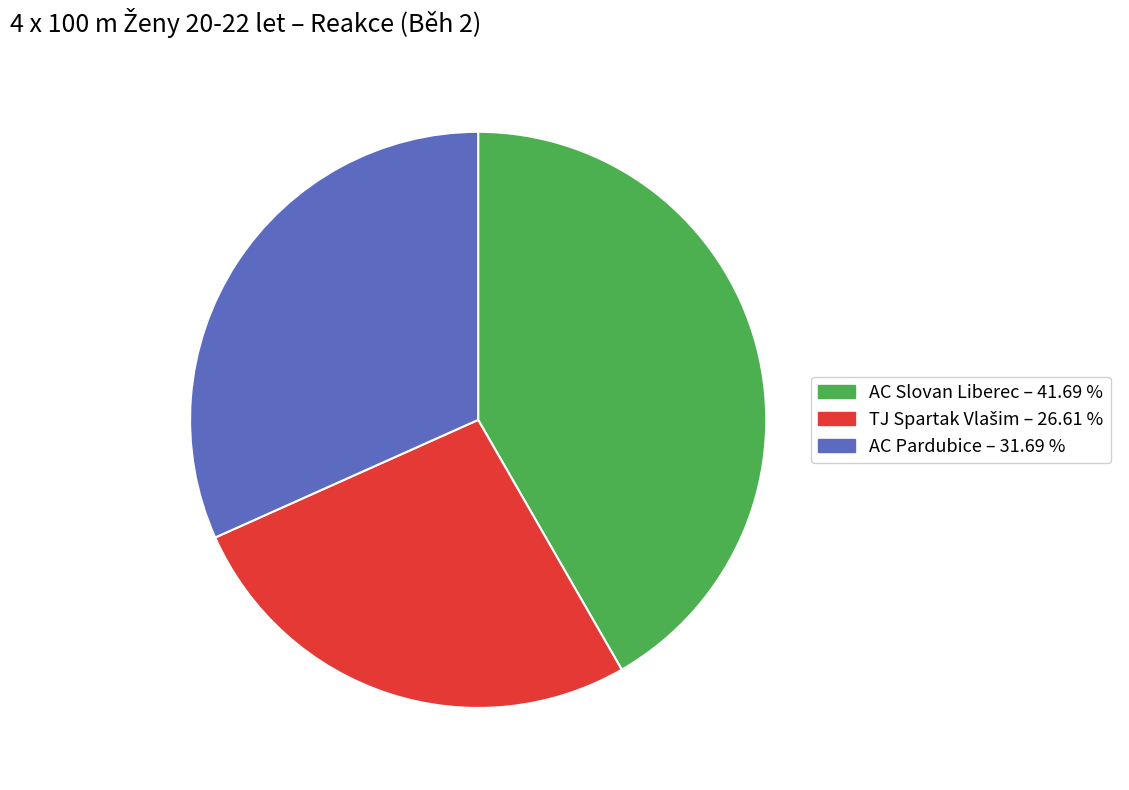

What is the largest slice in the pie chart?

AC Slovan Liberec